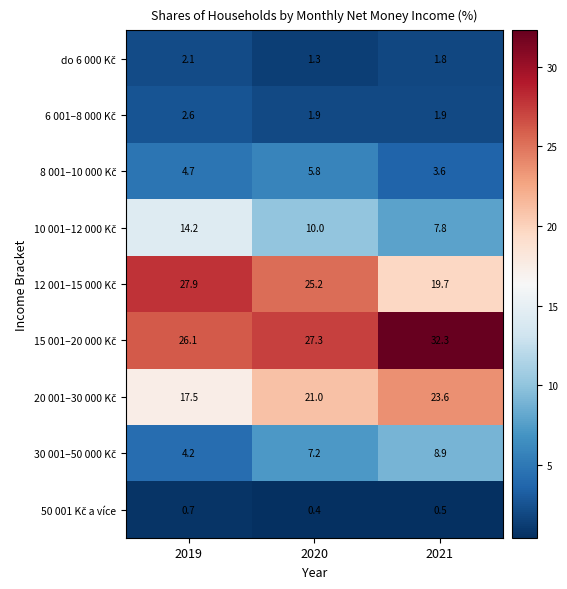

Which category has the lowest value across all series?

2020